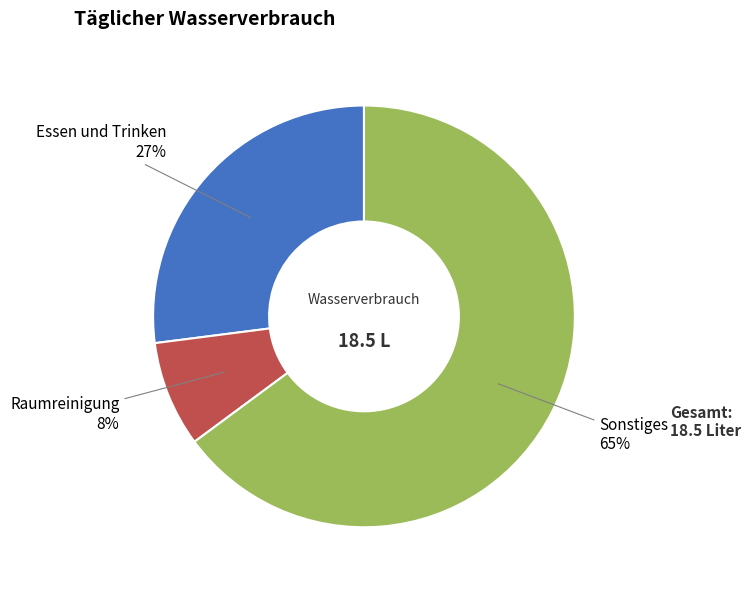

Which slice is the largest?

Sonstiges